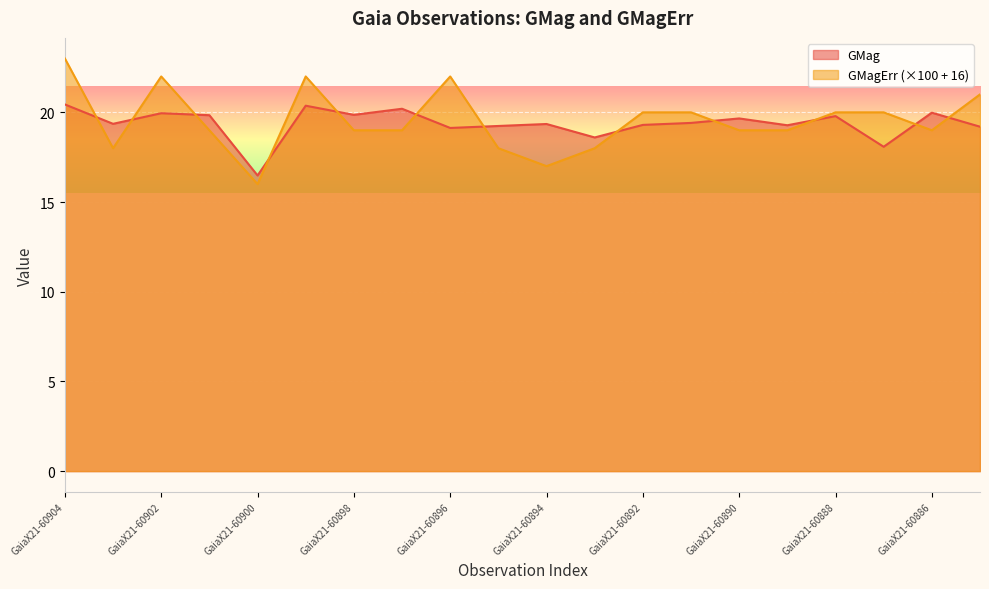

Reading right to left, list all the values displayed in this chart.

GMag: 19.2	20.0	18.1	19.8	19.3	19.7	19.4	19.3	18.6	19.4	19.2	19.1	20.2	19.9	20.4	16.5	19.8	19.9	19.4	20.4
GMagErr: 21.0	19.0	20.0	20.0	19.0	19.0	20.0	20.0	18.0	17.0	18.0	22.0	19.0	19.0	22.0	16.0	19.0	22.0	18.0	23.0